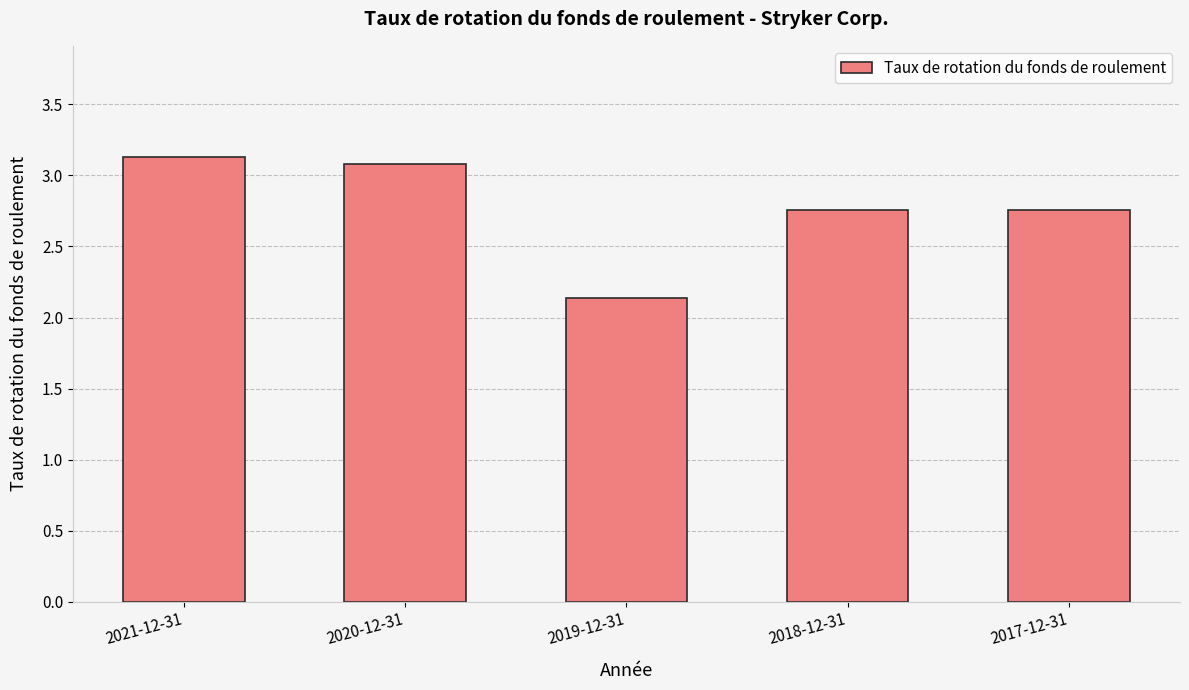

What is the maximum value shown in the chart?

3.1